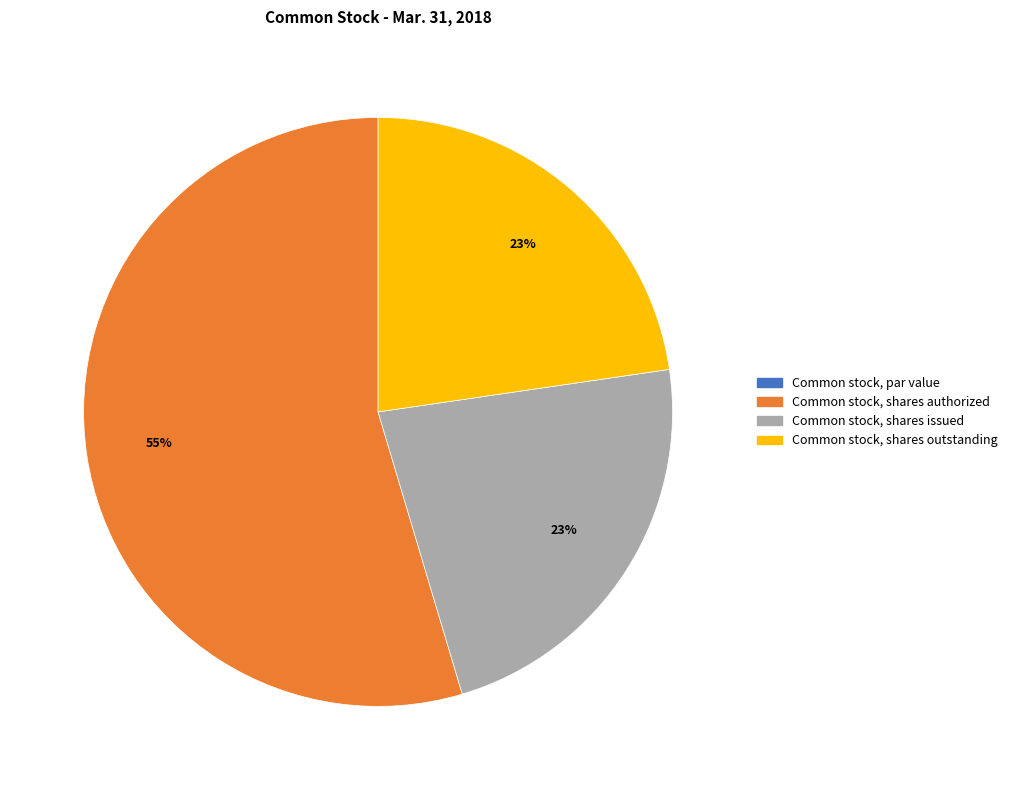

To the nearest percent, what is the average slice percentage?

25%